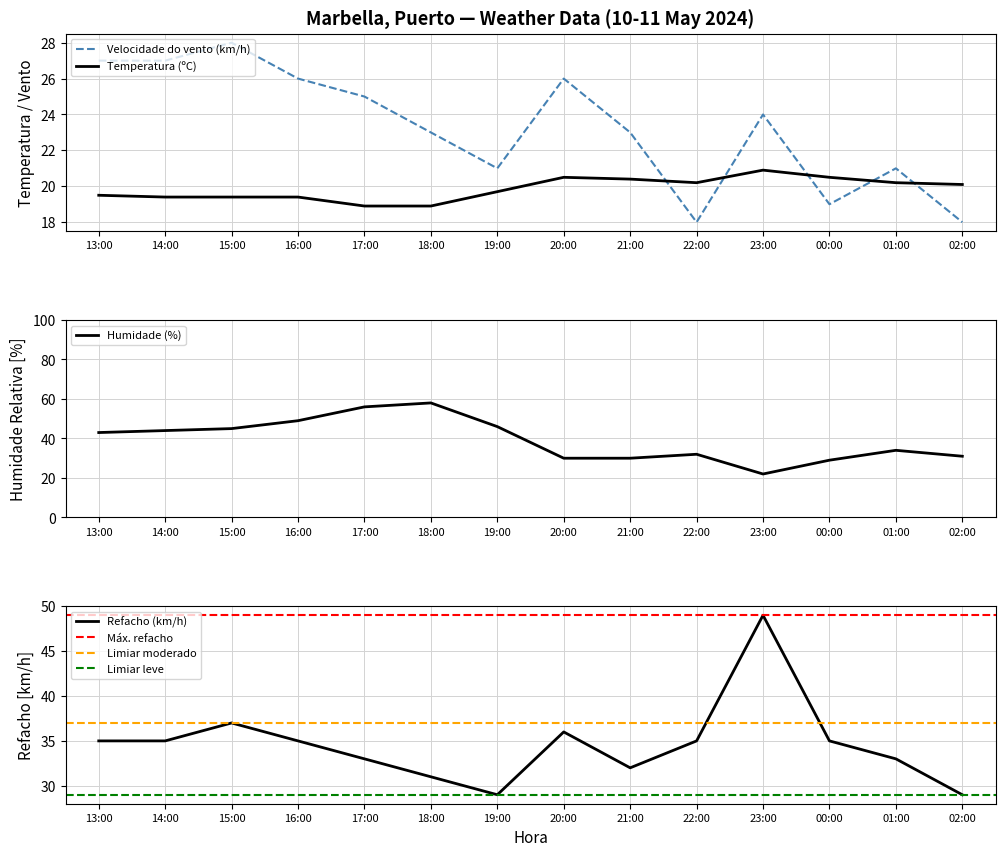

Is it true that Velocidade do vento (km/h) equals 27 at 14:00?

True